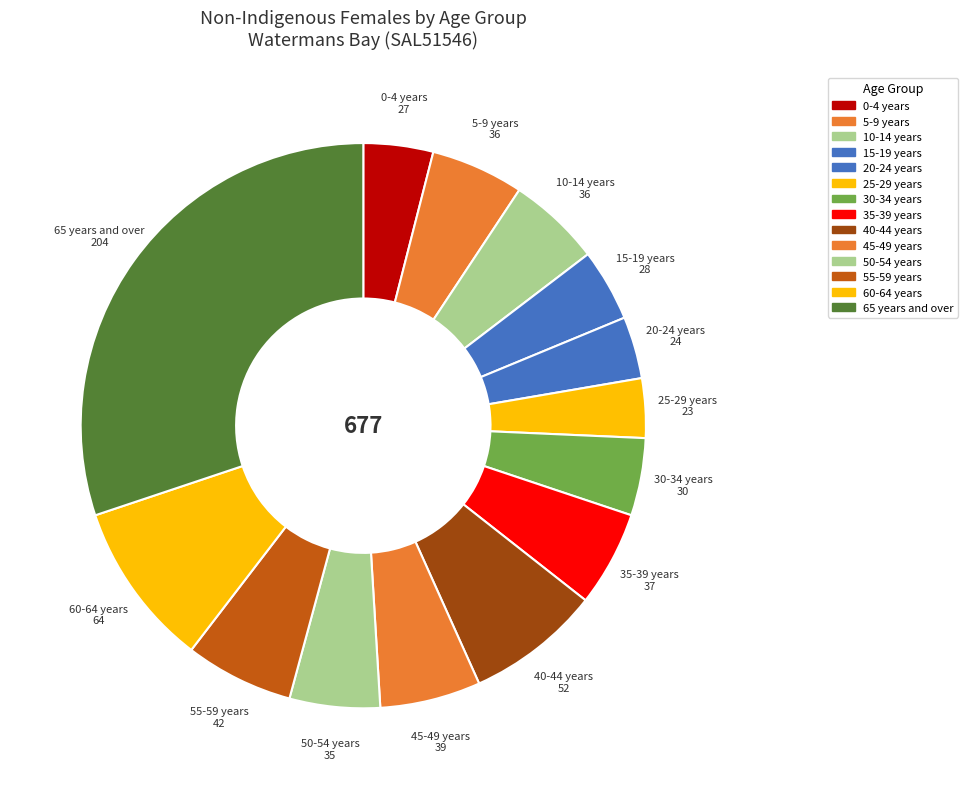

True or false: 50-54 years accounts for 5% of the total.

True